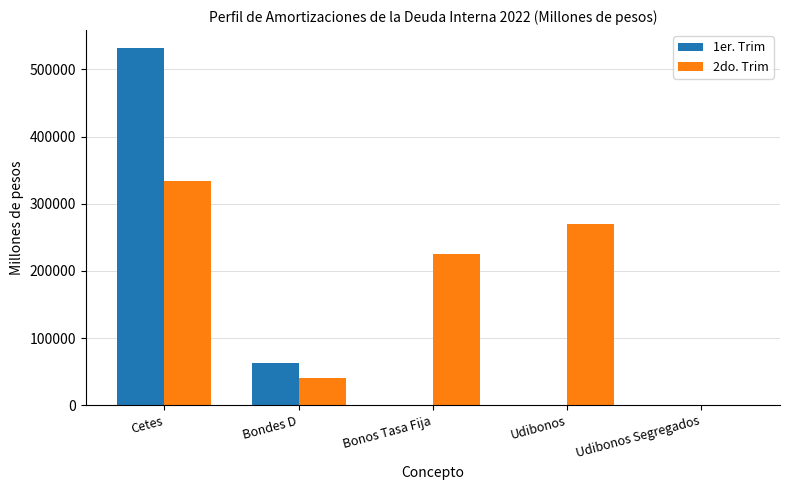

Reading left to right, list all the values displayed in this chart.

1er. Trim: 531919.8	62523.4	0.0	0.0	0.0
2do. Trim: 334425.8	40395.8	224674.5	269708.3	43.1